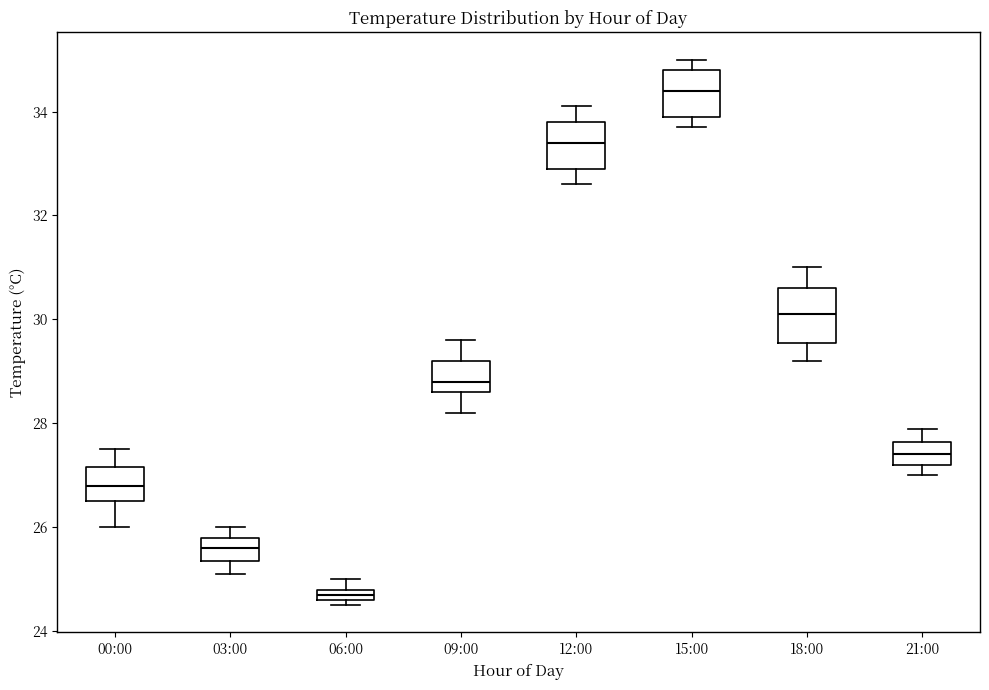

Which box has the highest median line?

15:00